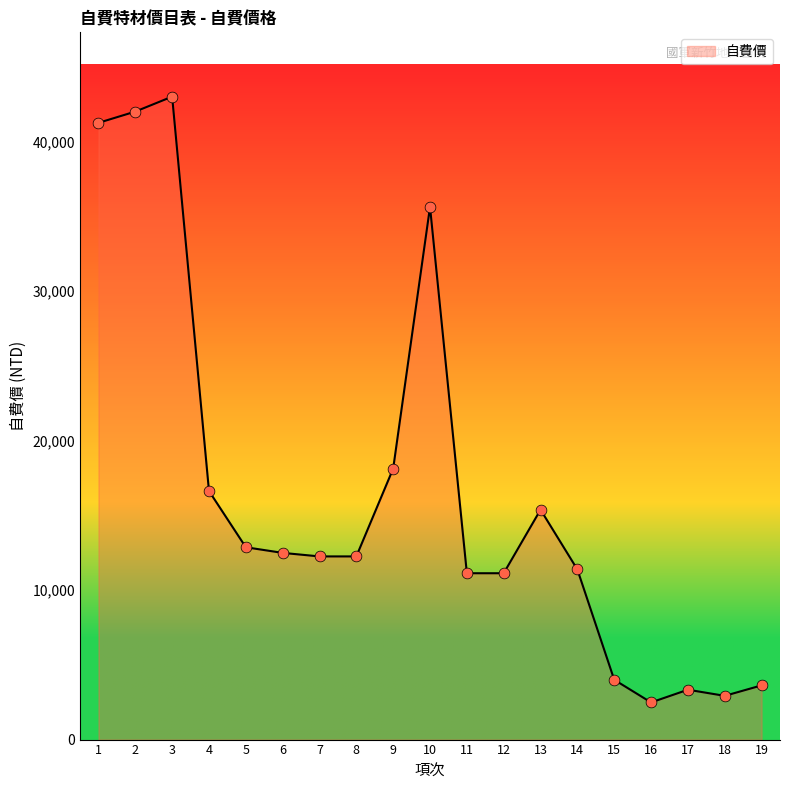

What is the ratio of the value at 5 to the value at 11?

1.2